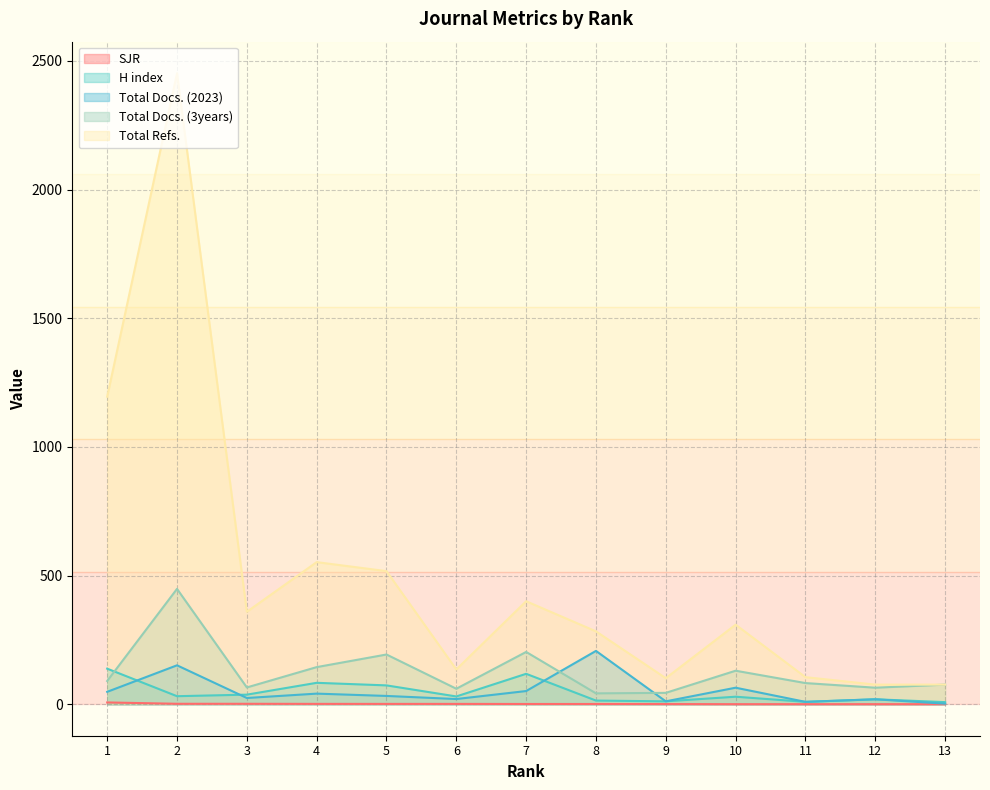

The value of Total Docs. (3years) at 13 is 76.0. True or false?

True